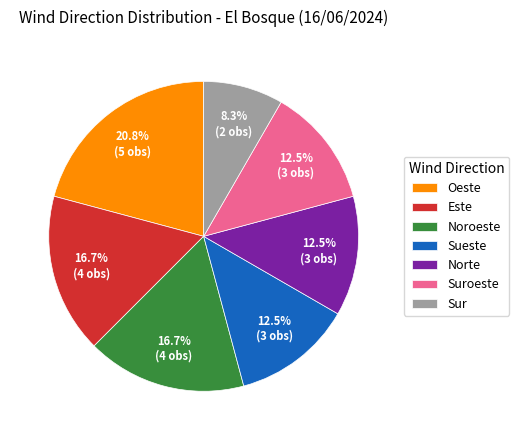

Do Noroeste and Suroeste together represent more than half of the pie?

No